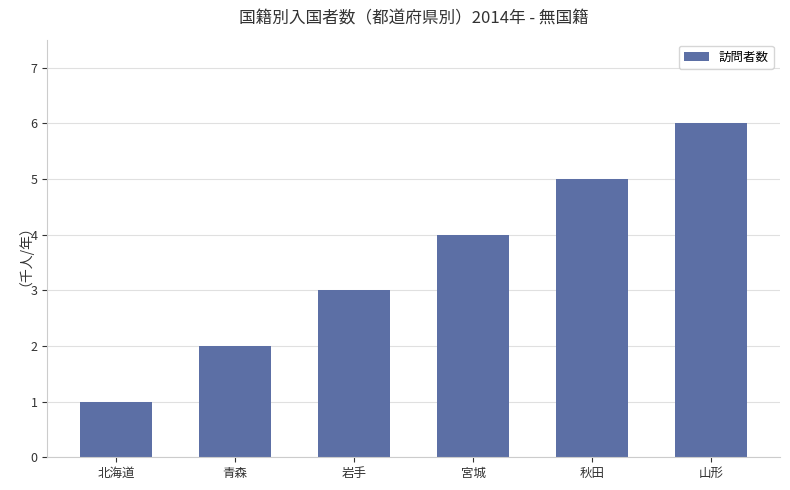

Are the bars horizontal?

No